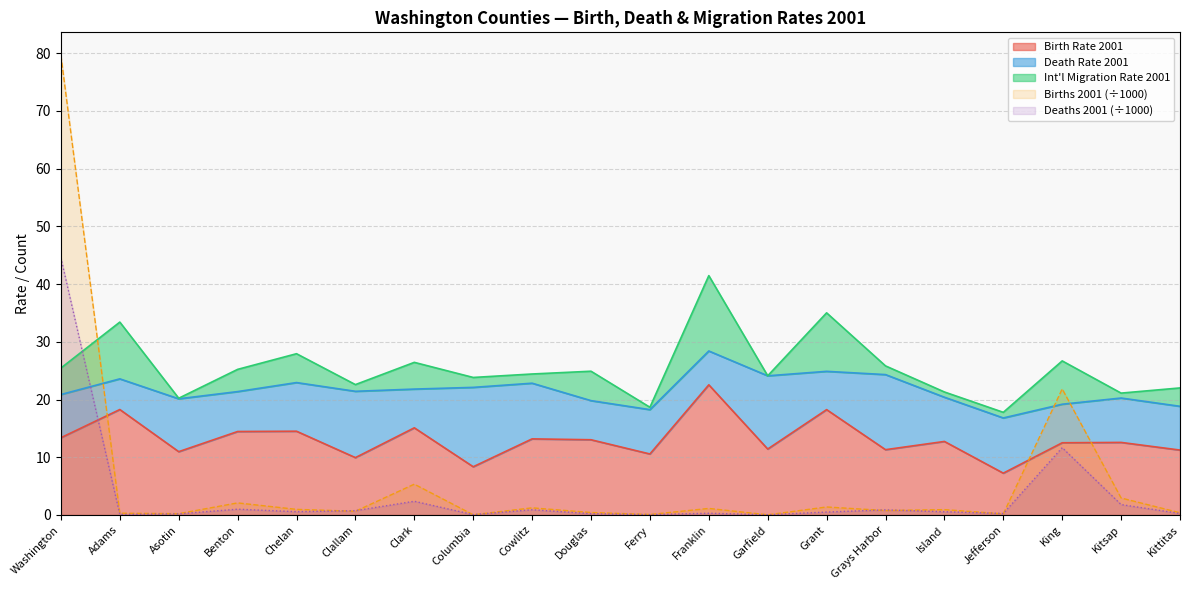

Where is the first local minimum for rbirth2001?

Asotin